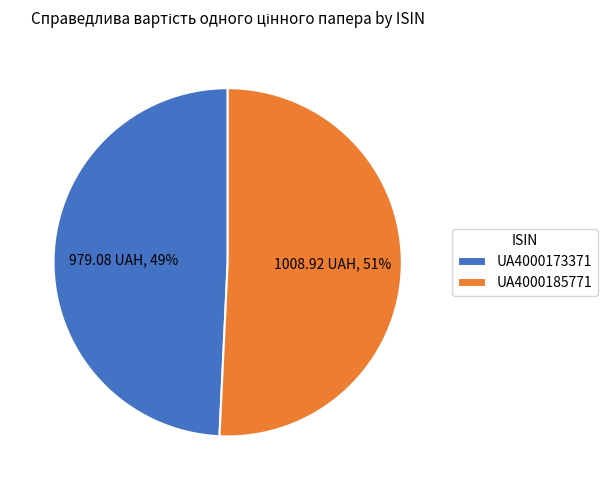

To the nearest percent, what portion does UA4000173371 represent?

49%